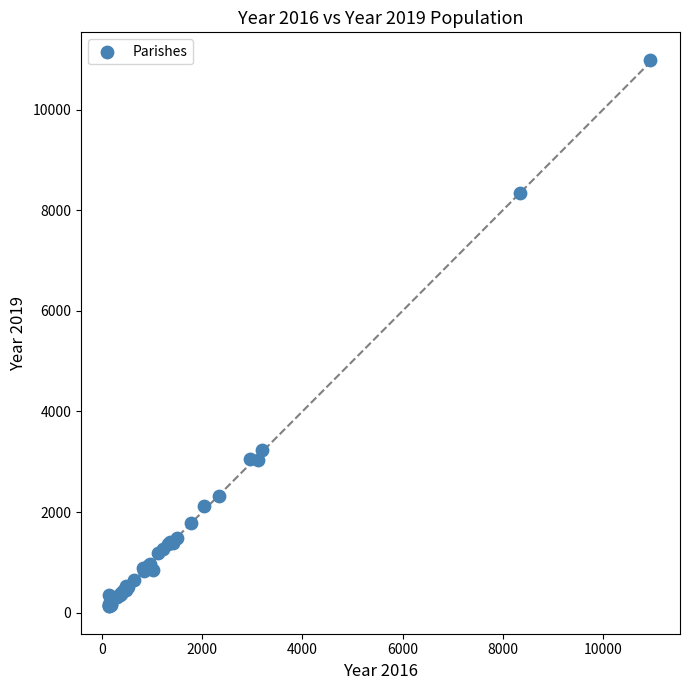

What Y value in the scatter plot is closest to 5559?

3233